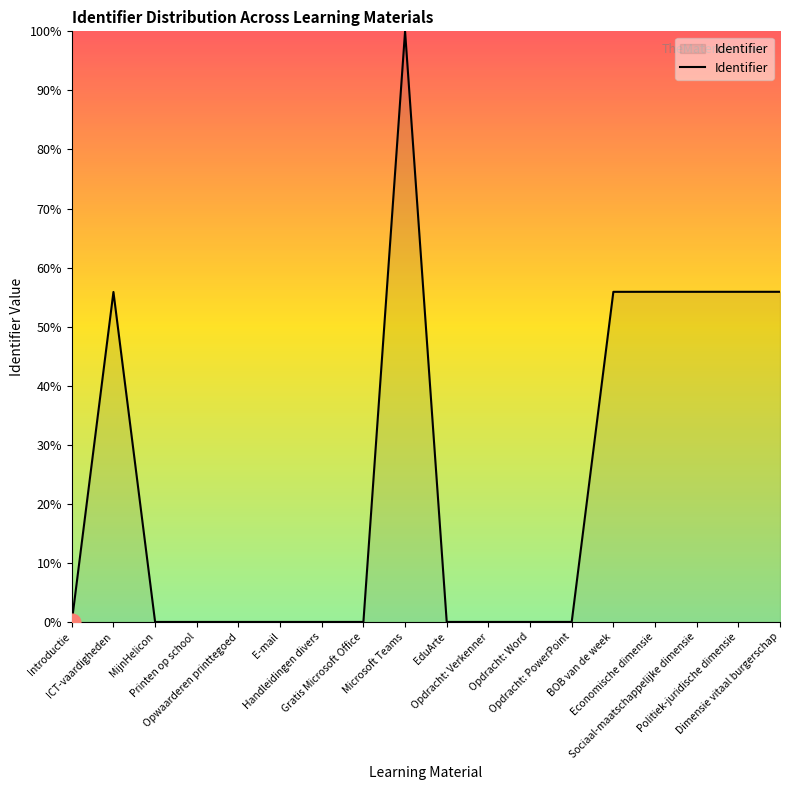

Does the chart display data point markers on the line(s)?

No